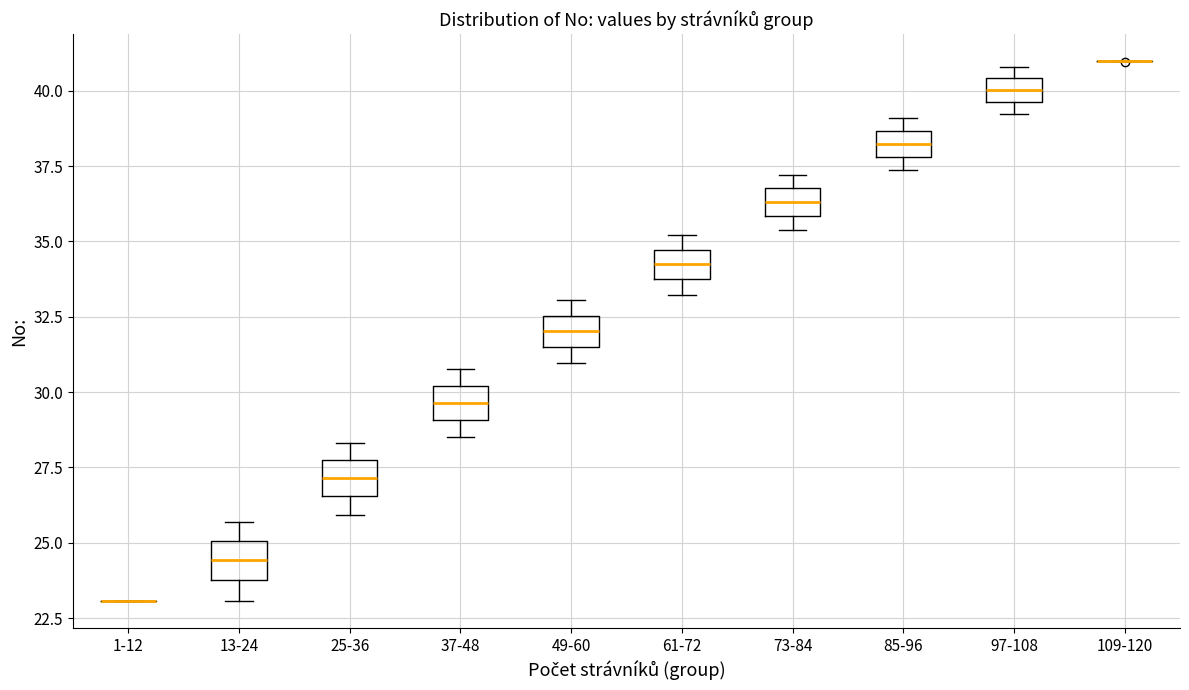

Reading left to right, transcribe this box plot: for each box, give where its median line is, the range the box spans, and where its two whiskers end, as read against the y-axis. The values are not printed on the chart, so give them approximately, as read against the axis.

1-12: box collapsed to a line at 23.0, whiskers 23.0 to 23.0
13-24: median 24.5, box 24.0 to 25.0, whiskers 23.0 to 25.5
25-36: median 27.0, box 26.5 to 27.5, whiskers 26.0 to 28.5
37-48: median 29.5, box 29.0 to 30.0, whiskers 28.5 to 31.0
49-60: median 32.0, box 31.5 to 32.5, whiskers 31.0 to 33.0
61-72: median 34.0, box 33.5 to 34.5, whiskers 33.0 to 35.0
73-84: median 36.5, box 36.0 to 37.0, whiskers 35.5 to 37.0 (just above the box's upper edge)
85-96: median 38.0 (inside the box), box 38.0 to 38.5, whiskers 37.5 to 39.0
97-108: median 40.0, box 39.5 to 40.5, whiskers 39.0 to 41.0
109-120: box collapsed to a line at 41.0, whiskers 41.0 to 41.0